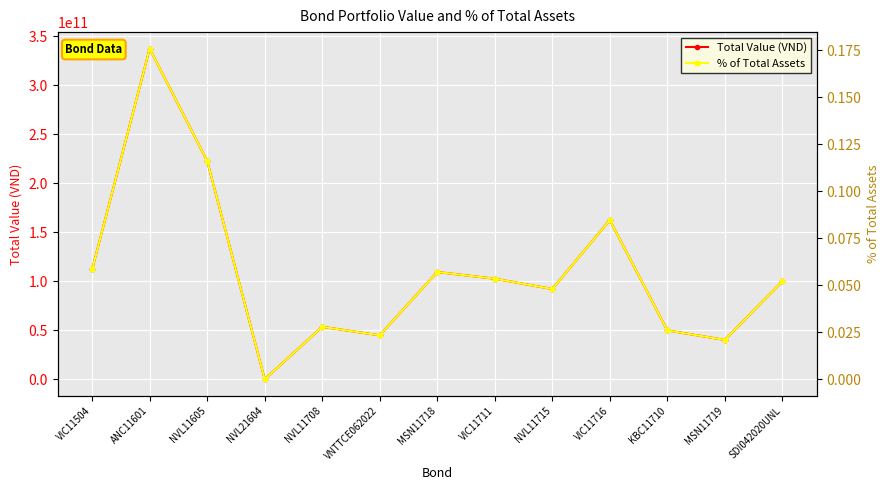

How many interior local valleys does the % of Total Assets series have?

4